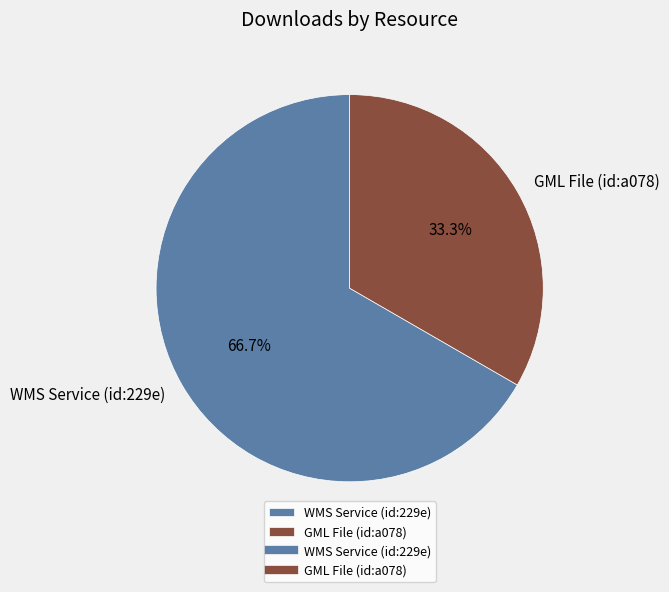

Approximately how many times larger is the value at GML File (id:a078) compared to WMS Service (id:229e)?

0.5